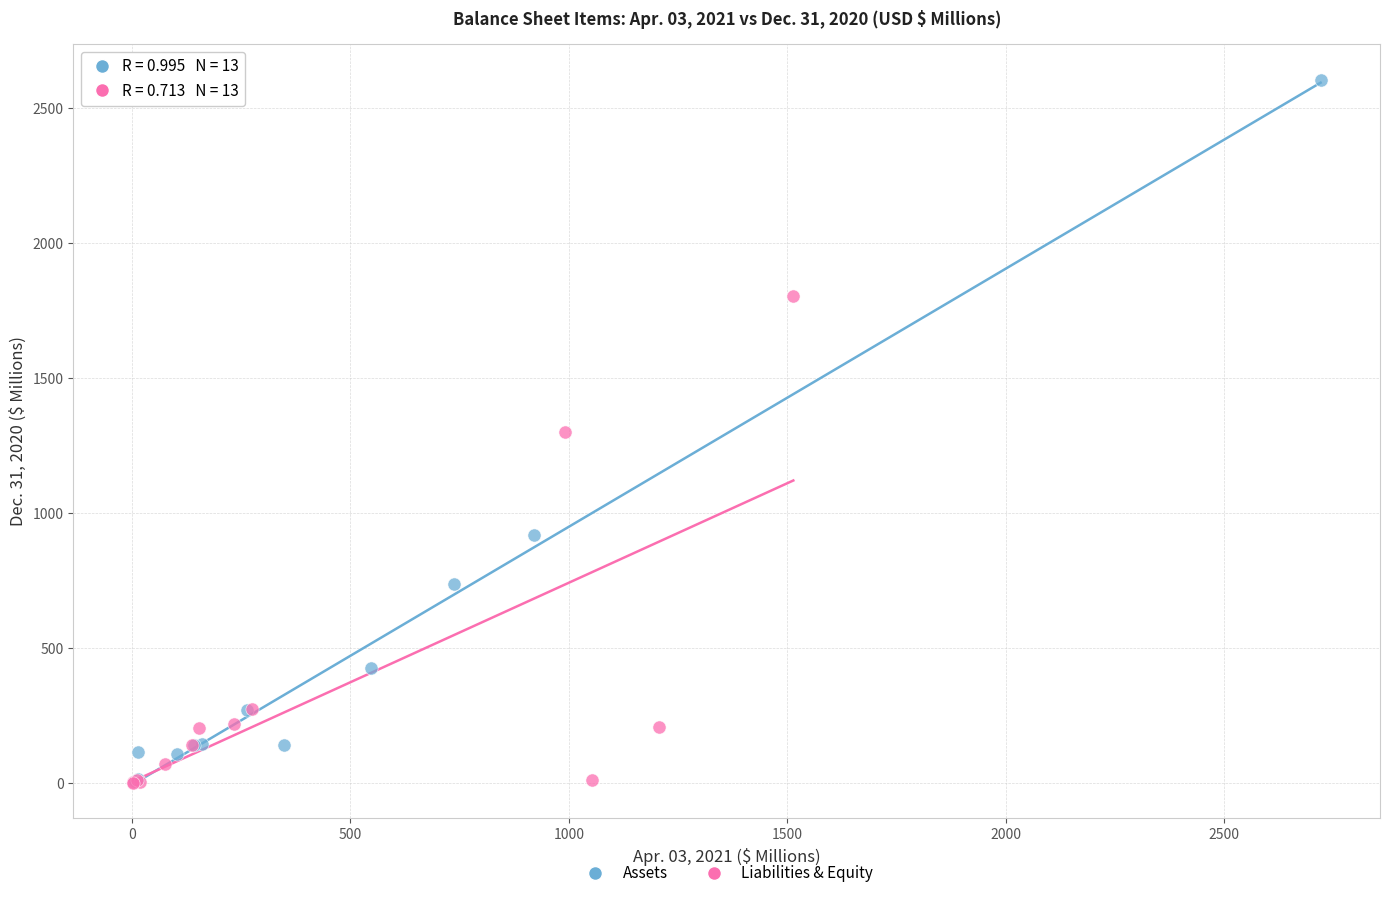

Which series has the widest spread of Y values?

Assets